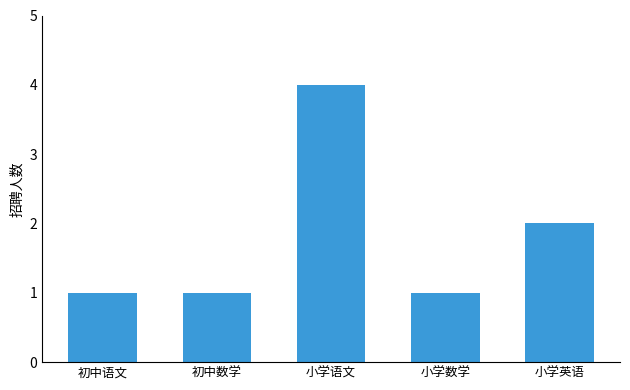

Reading left to right, extract all data points from this chart.

1	1	4	1	2